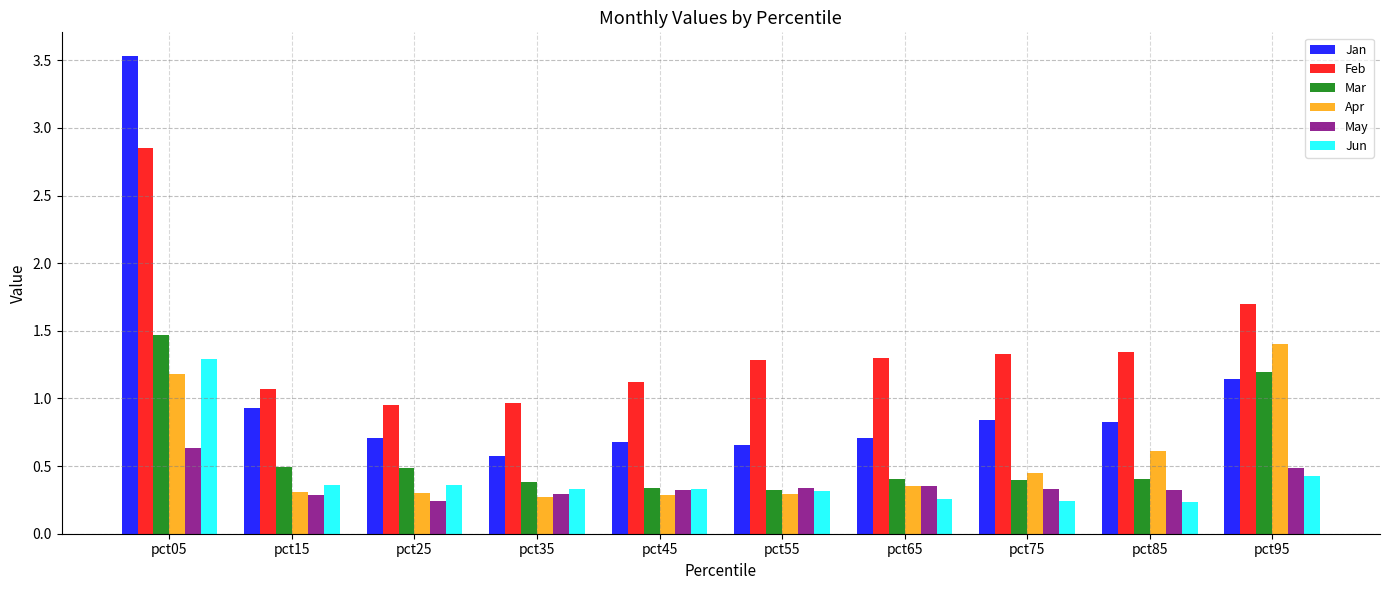

Which series has the widest spread of values?

Jan